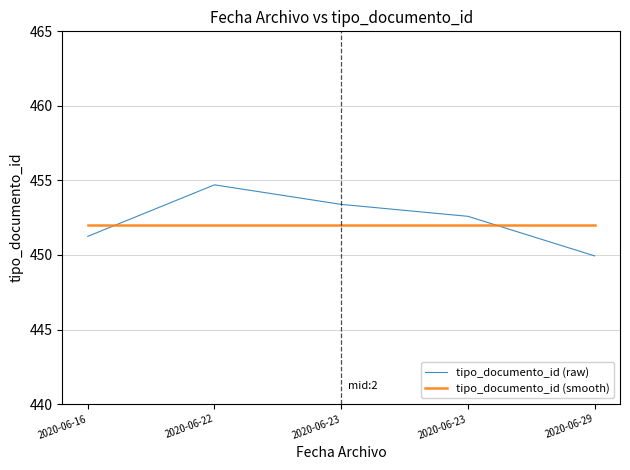

Is this an area chart (filled region under the line)?

No